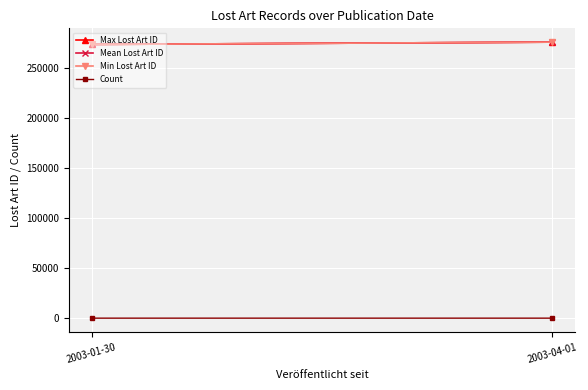

What is the label of the 2nd point from the left?

2003-04-01